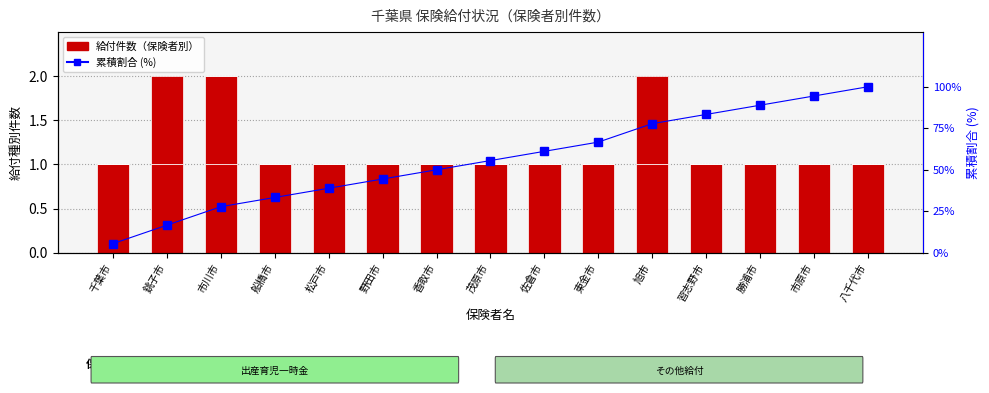

At how many categories does at least one series exceed 15?

14